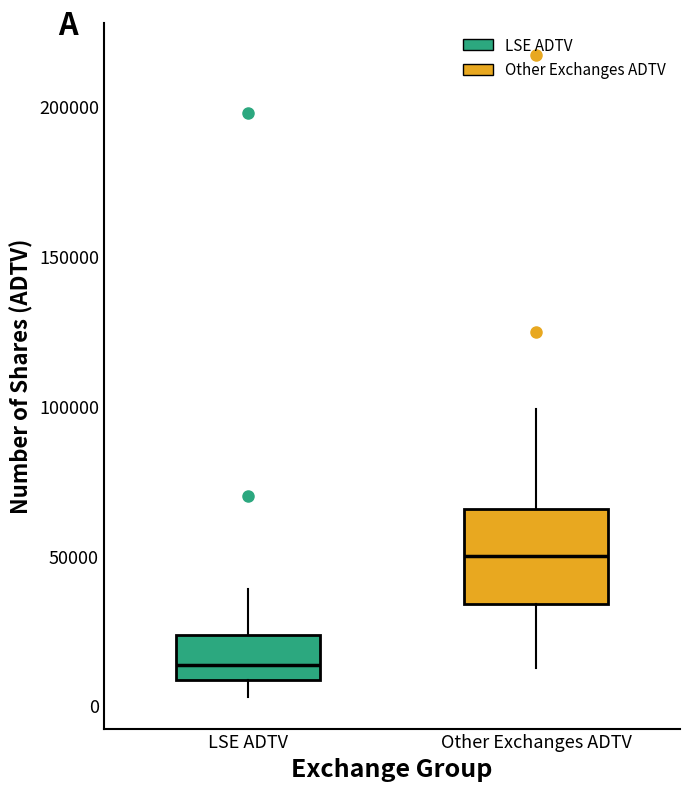

Which box is the tallest, from its lower edge to its upper edge?

Other Exchanges ADTV